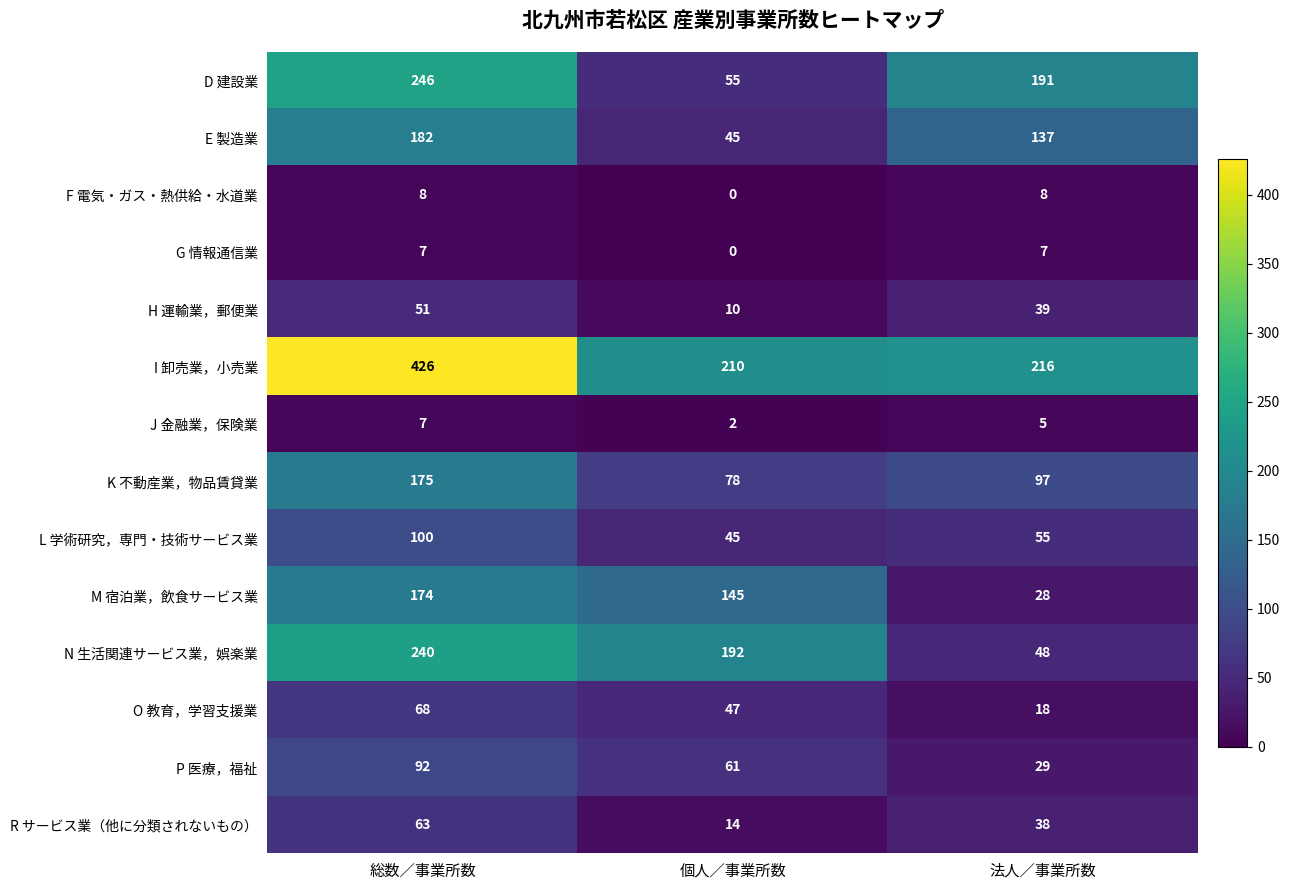

What is the greatest value displayed?

426